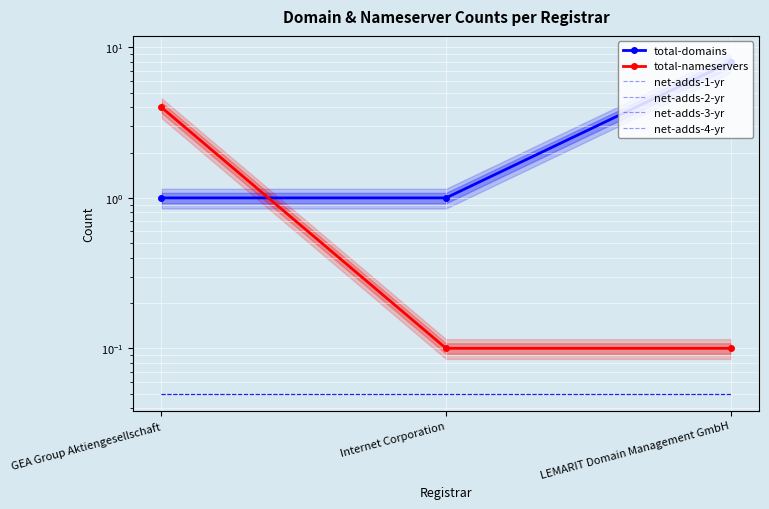

What is the total value across all series at Internet Corporation?

1.3